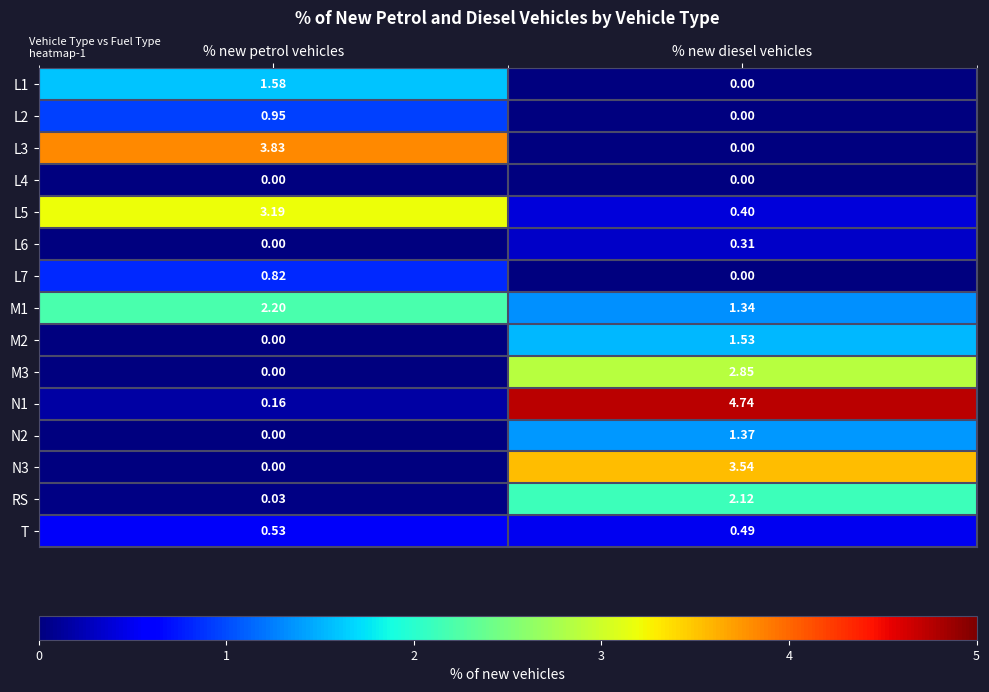

At which label does L1 reach its minimum?

% new diesel vehicles